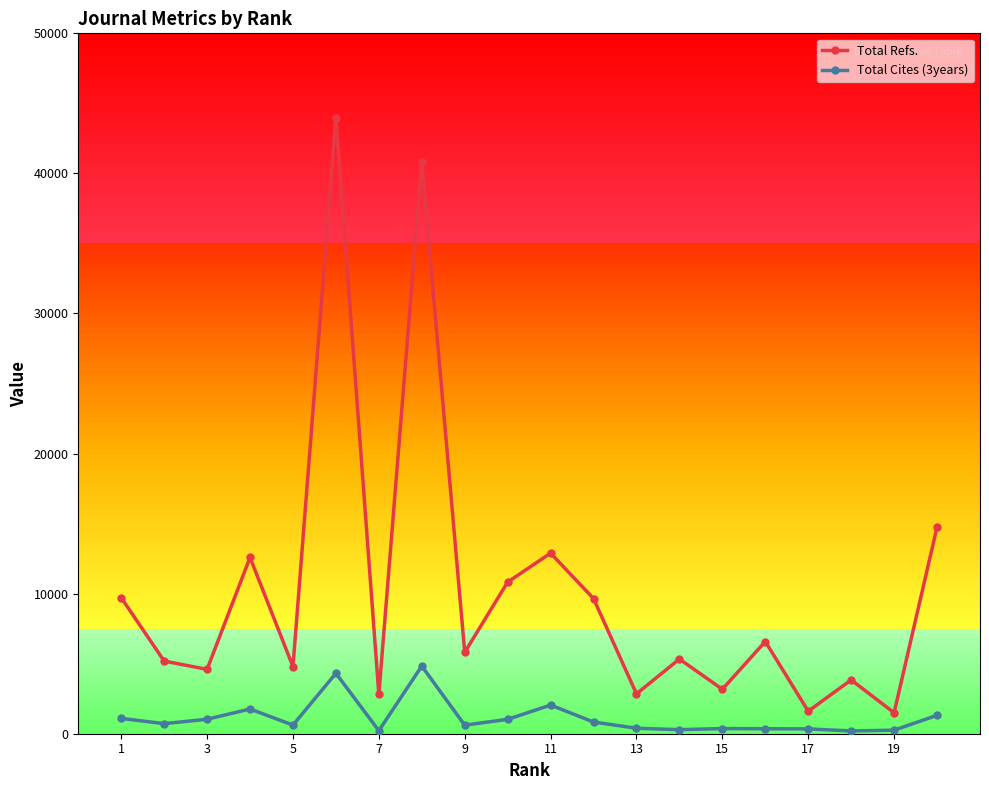

Which series has the widest spread of values?

Total Refs.